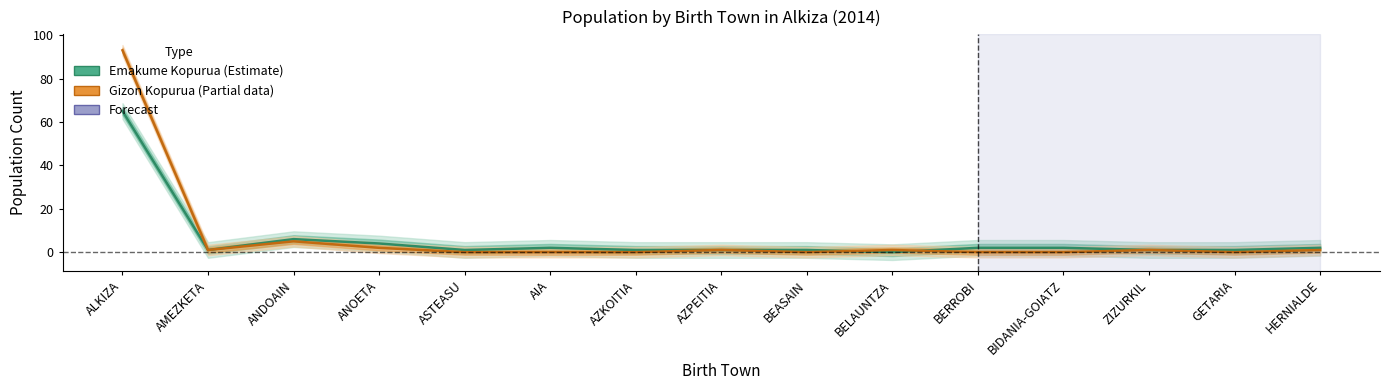

Reading left to right, transcribe all the data shown in this chart.

Emakume Kopurua (Estimate): ALKIZA=65	AMEZKETA=1	ANDOAIN=6	ANOETA=4	ASTEASU=1	AIA=2	AZKOITIA=1	AZPEITIA=1	BEASAIN=1	BELAUNTZA=0	BERROBI=2	BIDANIA-GOIATZ=2	ZIZURKIL=1	GETARIA=1	HERNIALDE=2
Gizon Kopurua (Estimate based on partial data): ALKIZA=93	AMEZKETA=1	ANDOAIN=5	ANOETA=2	ASTEASU=0	AIA=0	AZKOITIA=0	AZPEITIA=1	BEASAIN=0	BELAUNTZA=1	BERROBI=0	BIDANIA-GOIATZ=0	ZIZURKIL=1	GETARIA=0	HERNIALDE=1